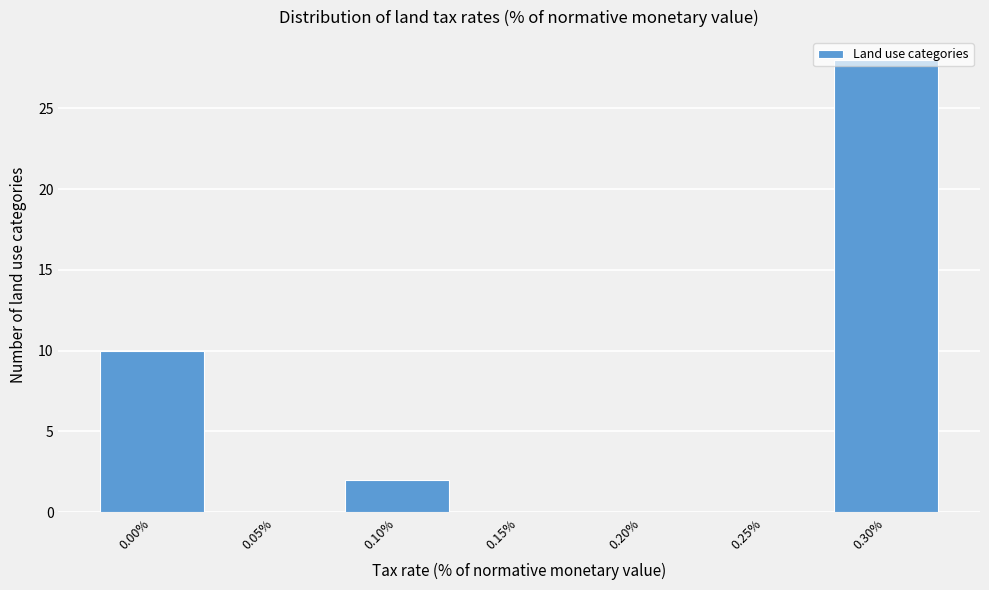

What is the change in value from 0.00% to 0.25%?

-10